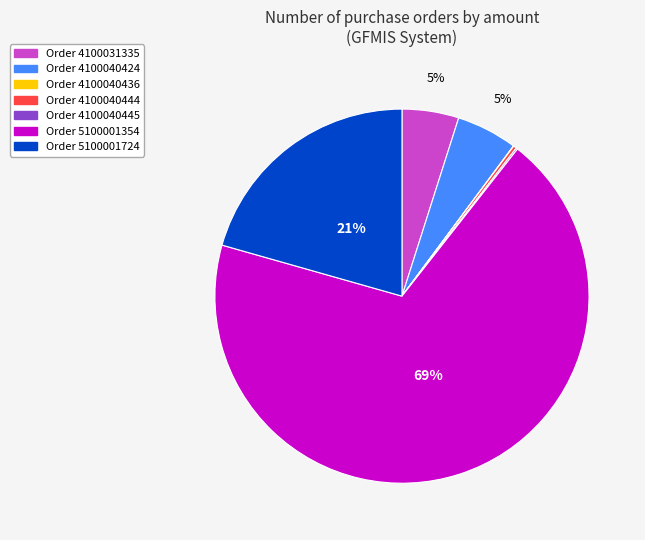

To the nearest percent, what is the average slice percentage?

14%